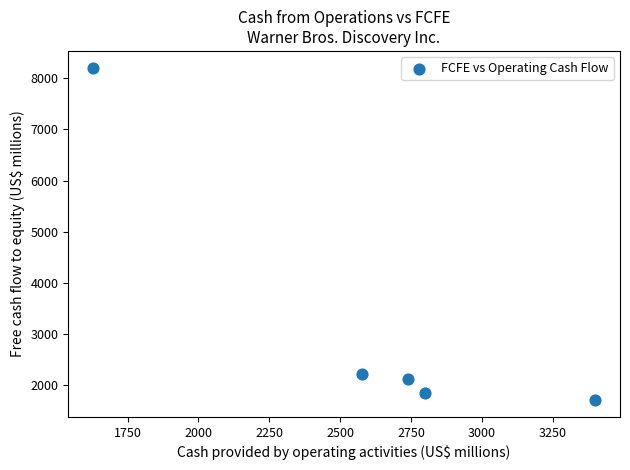

What Y value in the scatter plot is closest to 4956?

2213